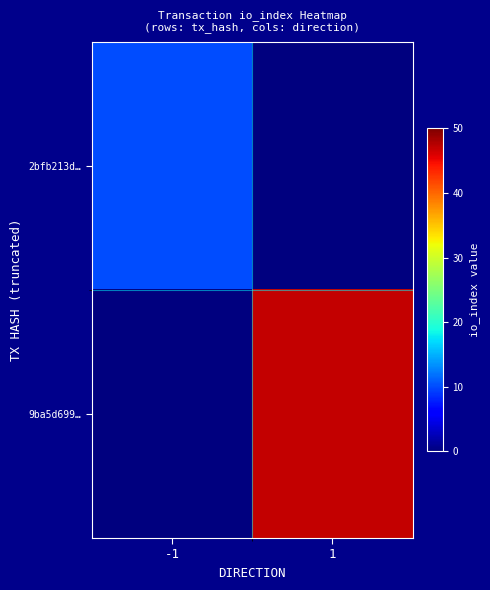

Reading left to right, transcribe all the data shown in this chart.

2bfb213d…: -1=10	1=0
9ba5d699…: -1=0	1=47